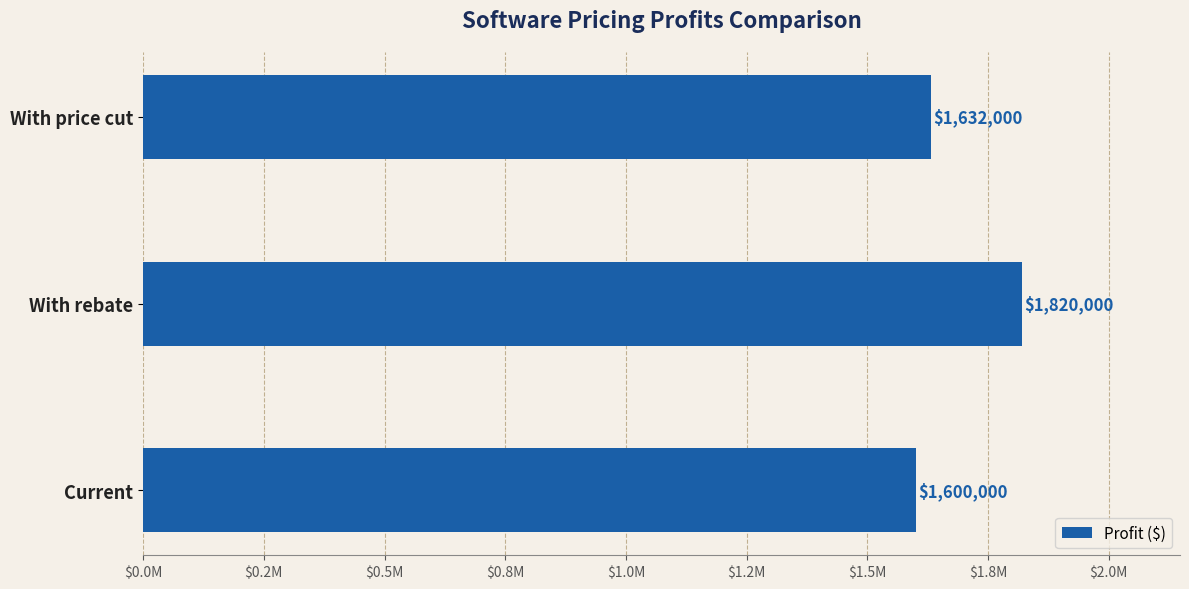

Rank the categories by value from highest to lowest.

With rebate, With price cut, Current